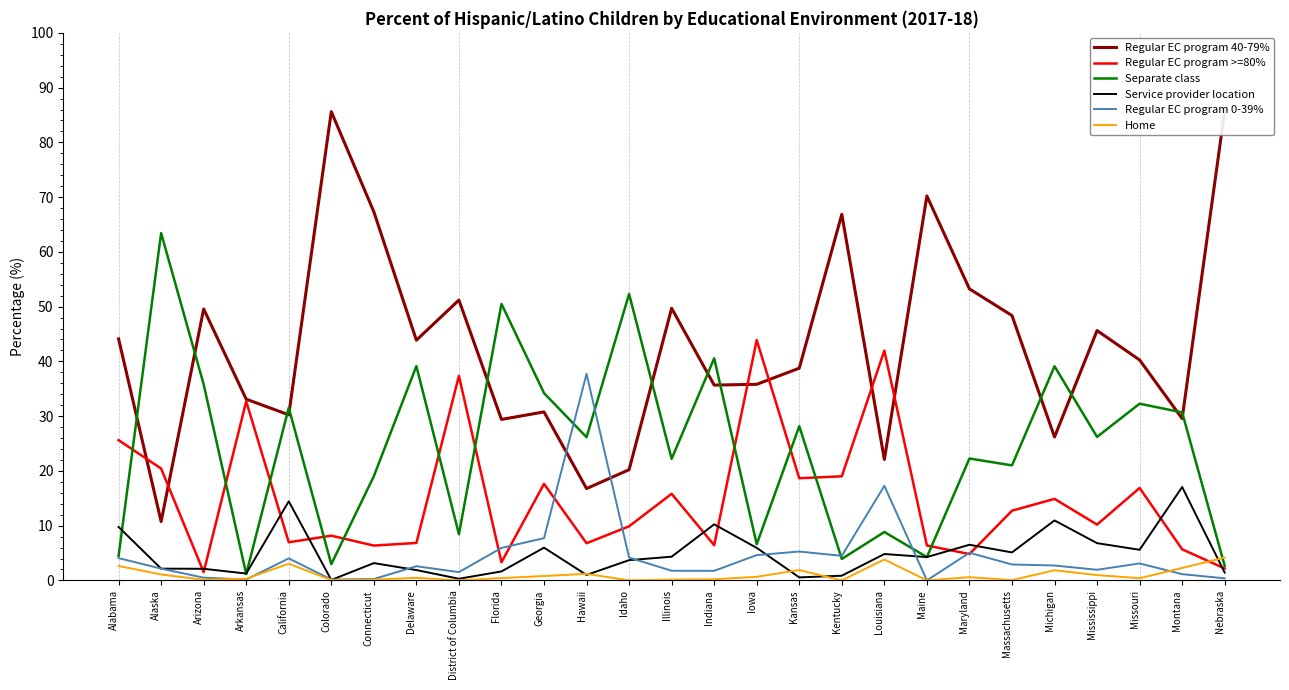

At which label does Regular EC program >=80% reach its minimum?

Arizona